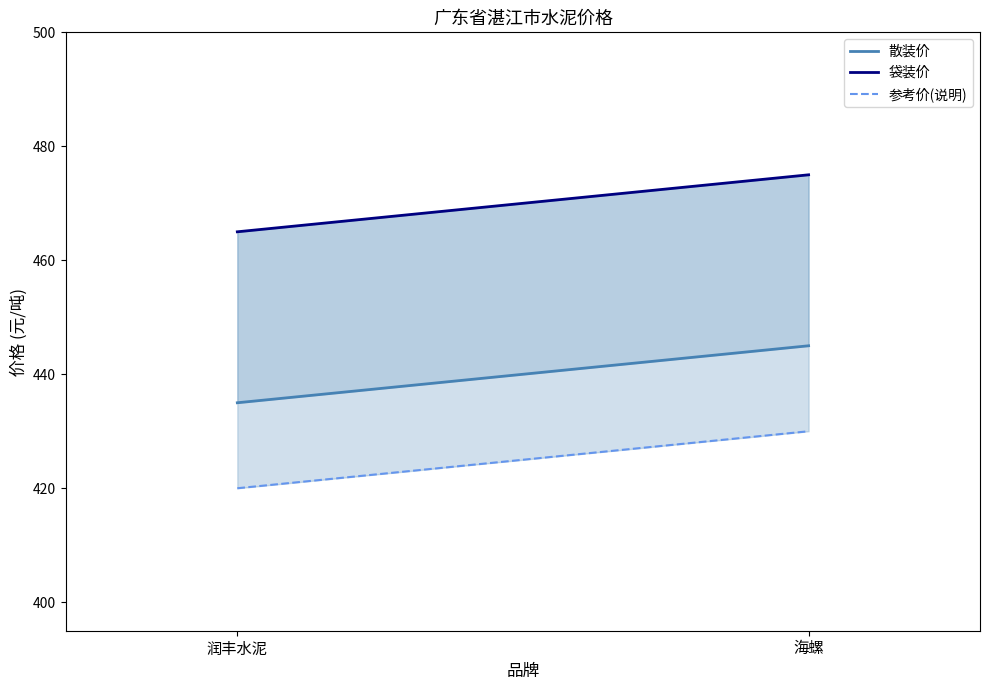

What is the label of the 2nd point from the right?

润丰水泥